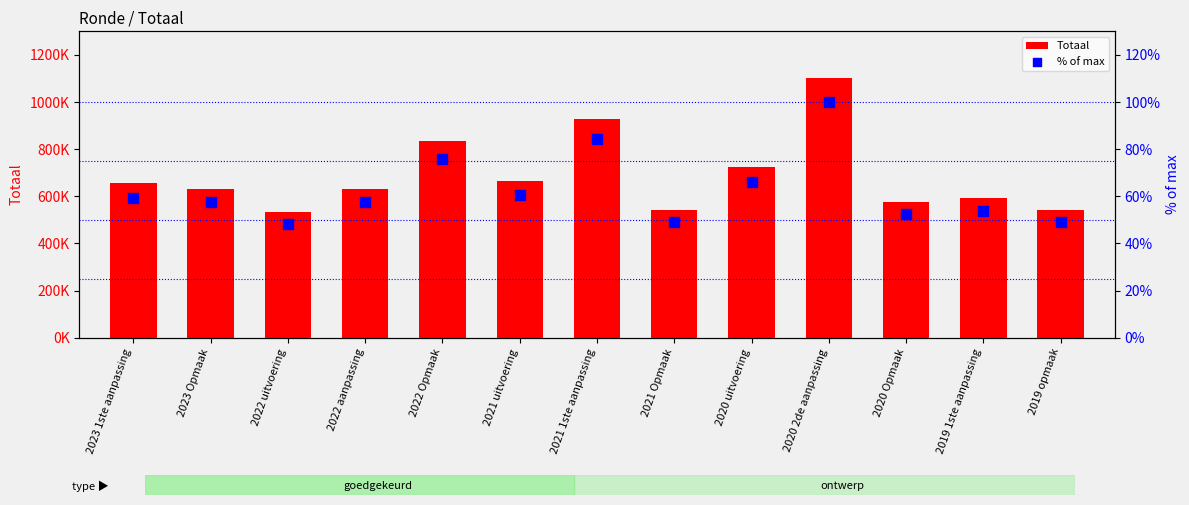

Is the value of Totaal at 2023 Opmaak greater than the value of % of max at 2019 1ste aanpassing?

Yes